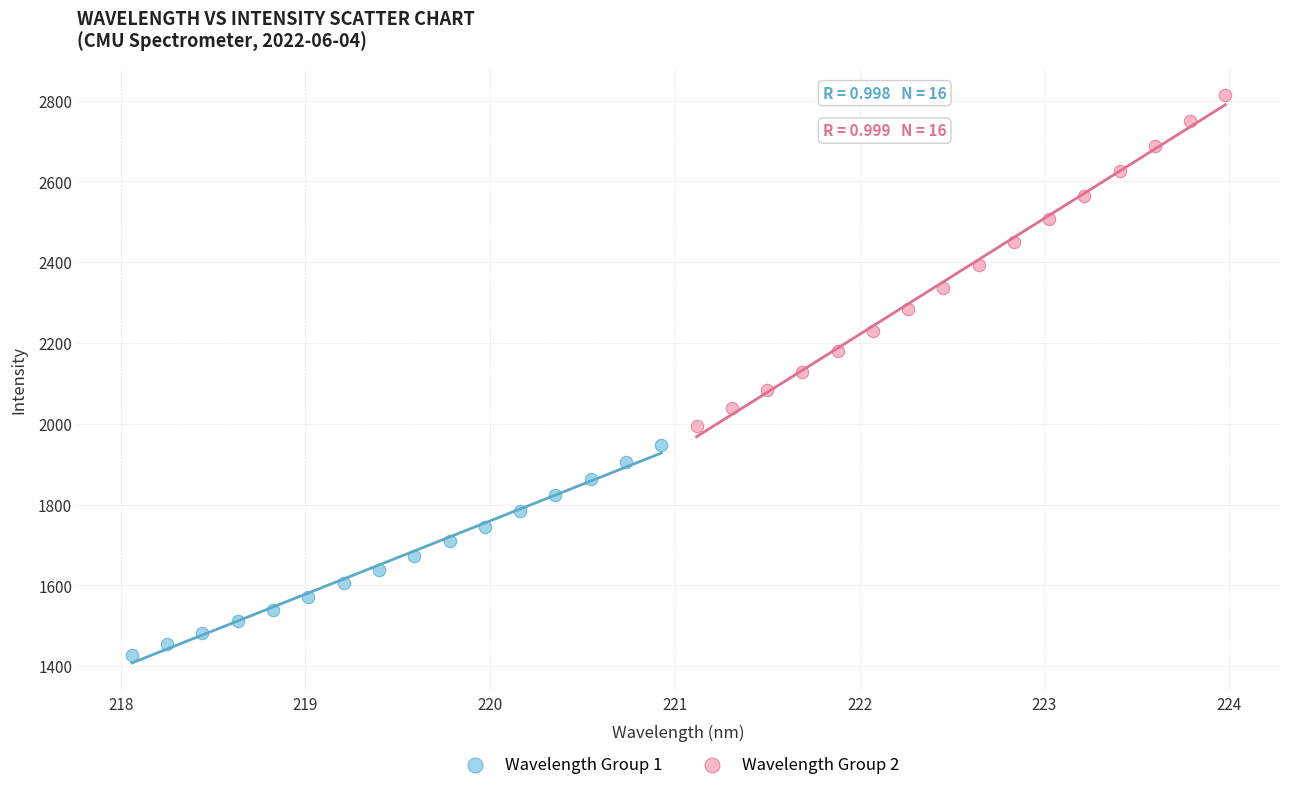

Which series has the largest Y range (max minus min)?

Wavelength Group 2